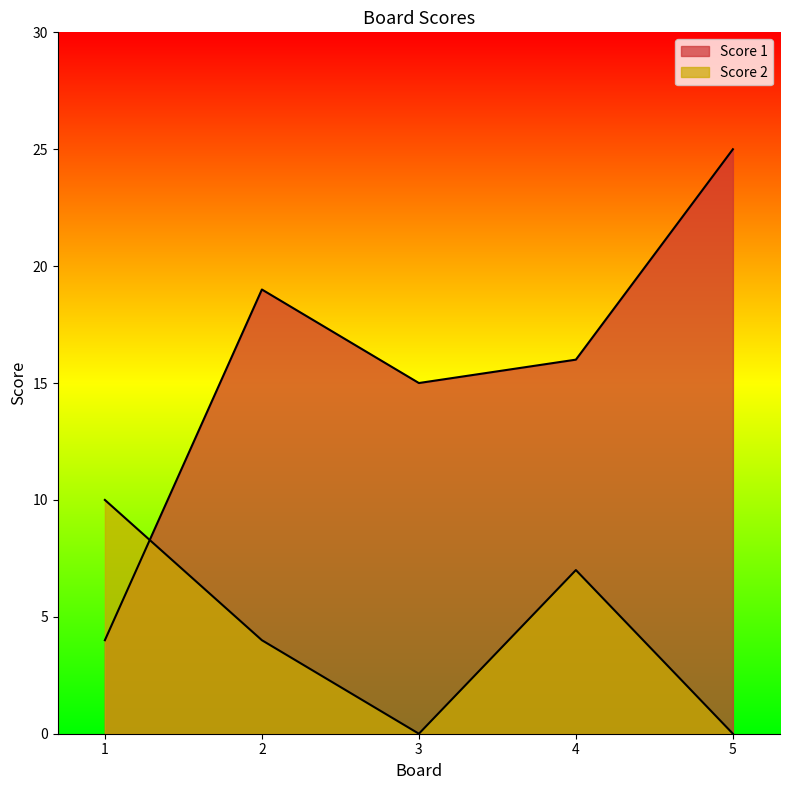

In Score 1, how many points are higher than both neighbors (excluding endpoints)?

1